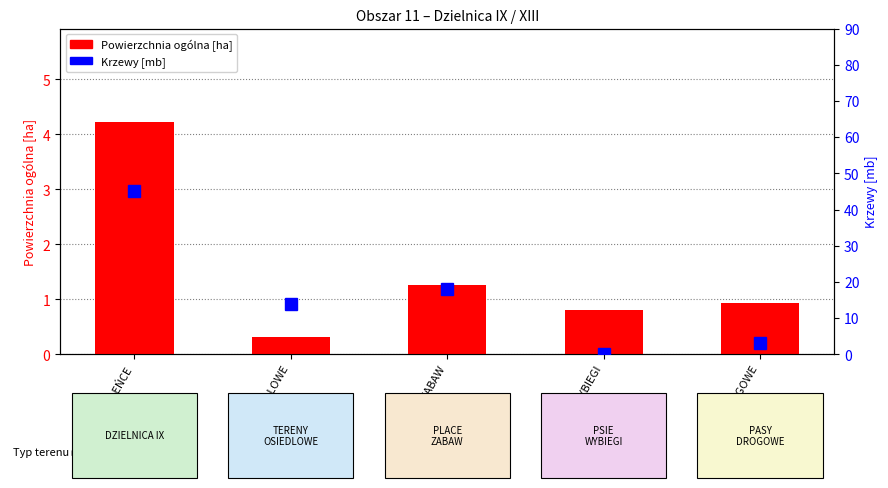

How many groups of bars are there?

5